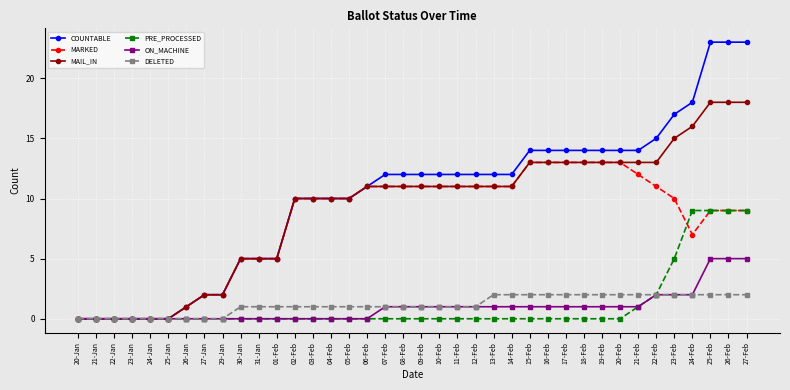

List the series in order of their peak value, lowest first.

DELETED, ON_MACHINE, PRE_PROCESSED, MARKED, MAIL_IN, COUNTABLE